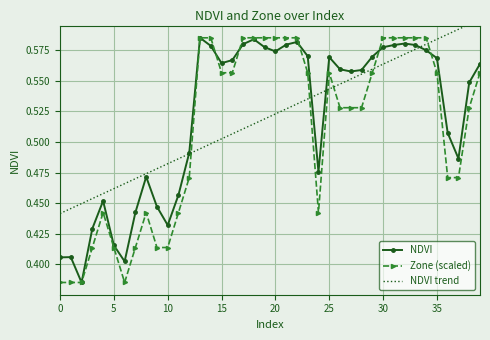

Count the Zone (scaled) values in the range 0 to 1.

40